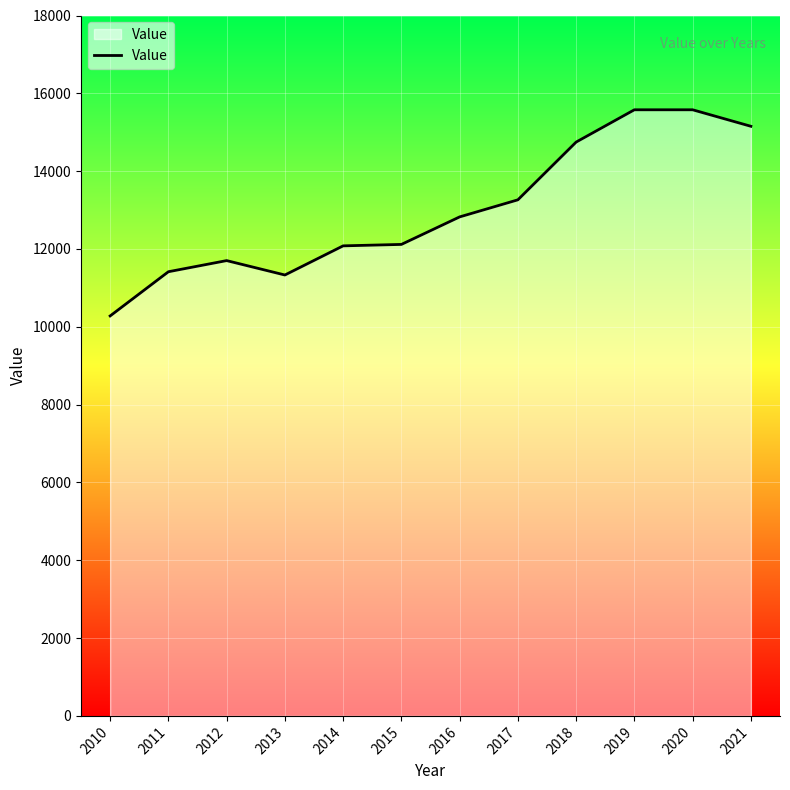

Is it true that the value at 2010 is 15002?

False